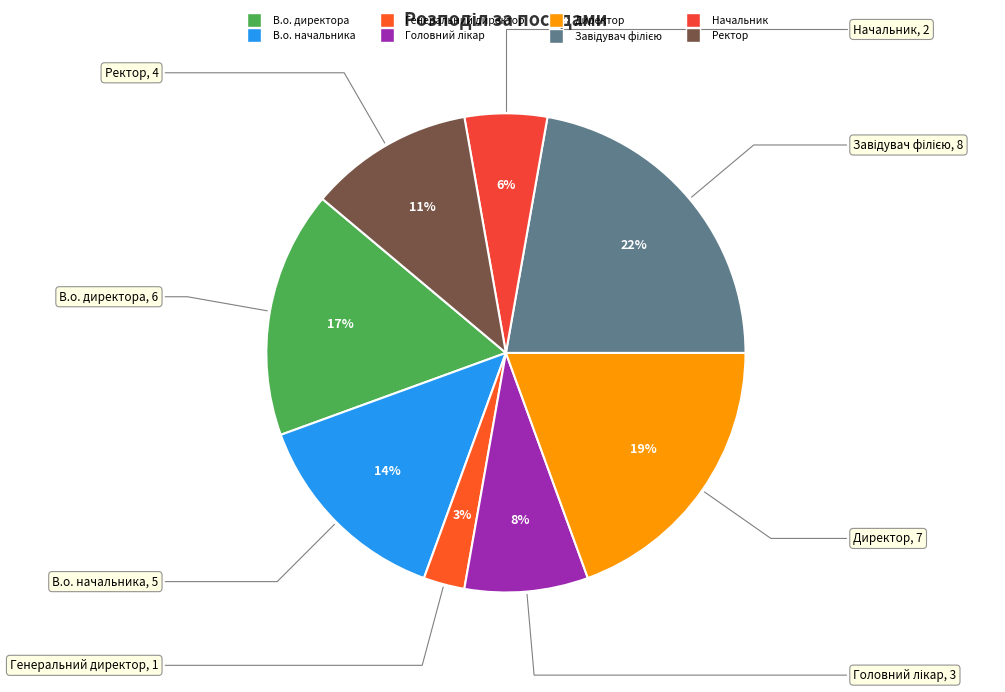

Is the sum of Ректор and Директор greater than half?

No